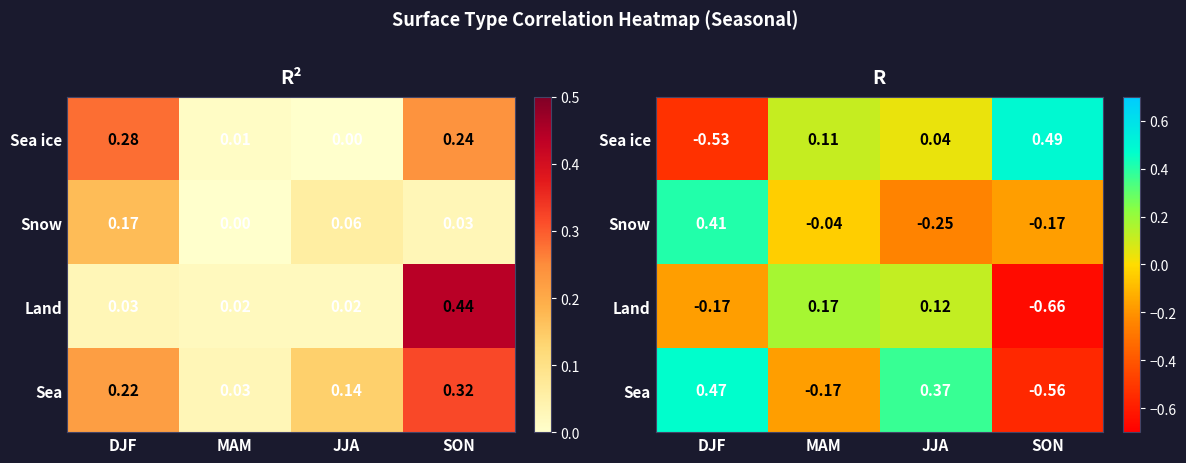

Rank the categories by Snow value from lowest to highest.

JJA, SON, MAM, DJF